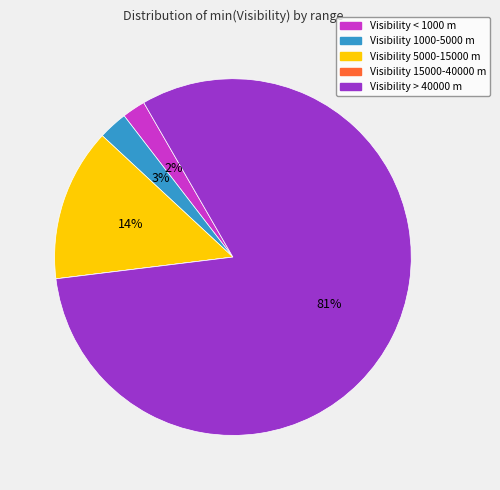

To the nearest percent, what is the difference between the largest and smallest slice percentages?

81%